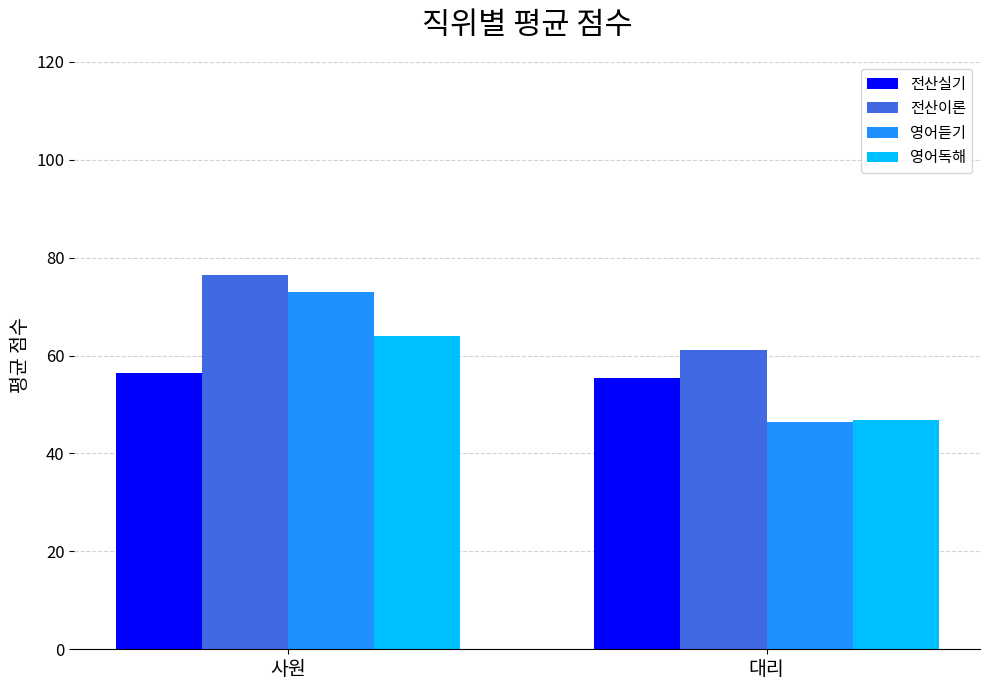

What is the label of the 1st bar from the right?

대리